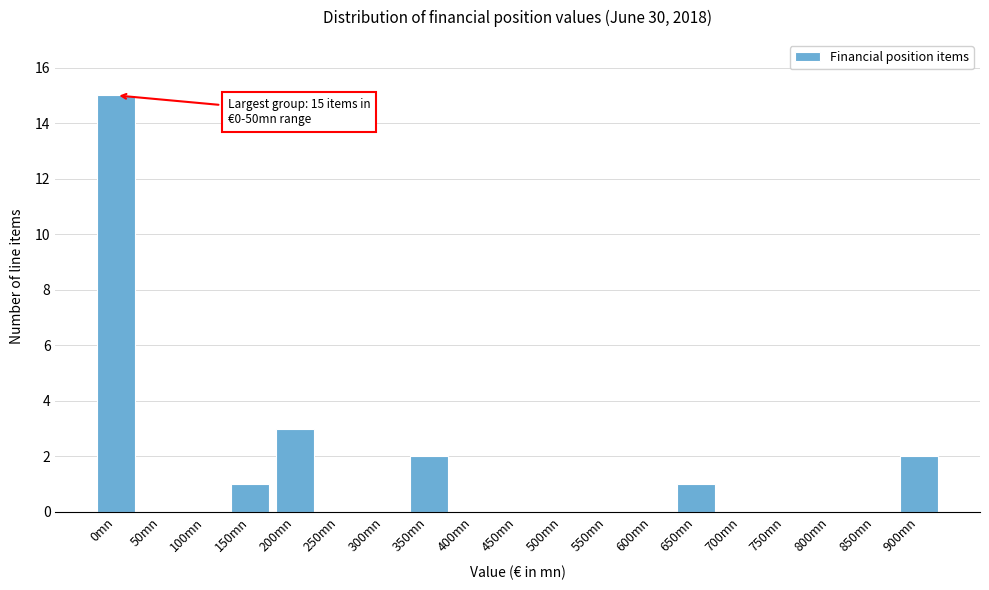

Reading right to left, transcribe all the data shown in this chart.

900mn=2	850mn=0	800mn=0	750mn=0	700mn=0	650mn=1	600mn=0	550mn=0	500mn=0	450mn=0	400mn=0	350mn=2	300mn=0	250mn=0	200mn=3	150mn=1	100mn=0	50mn=0	0mn=15